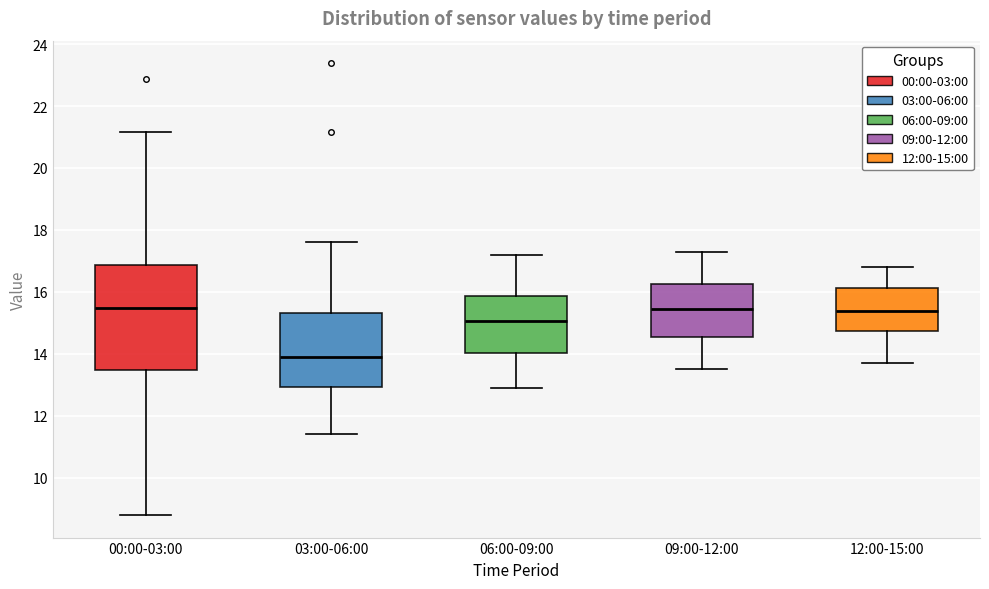

Which box is the tallest, from its lower edge to its upper edge?

00:00-03:00